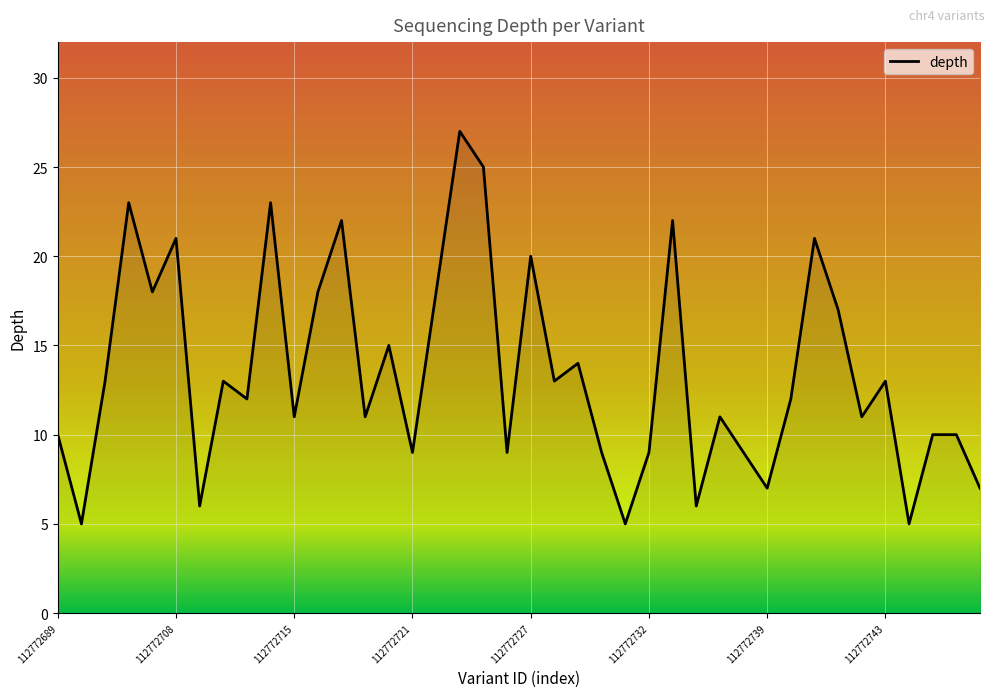

What is the smallest value displayed?

5